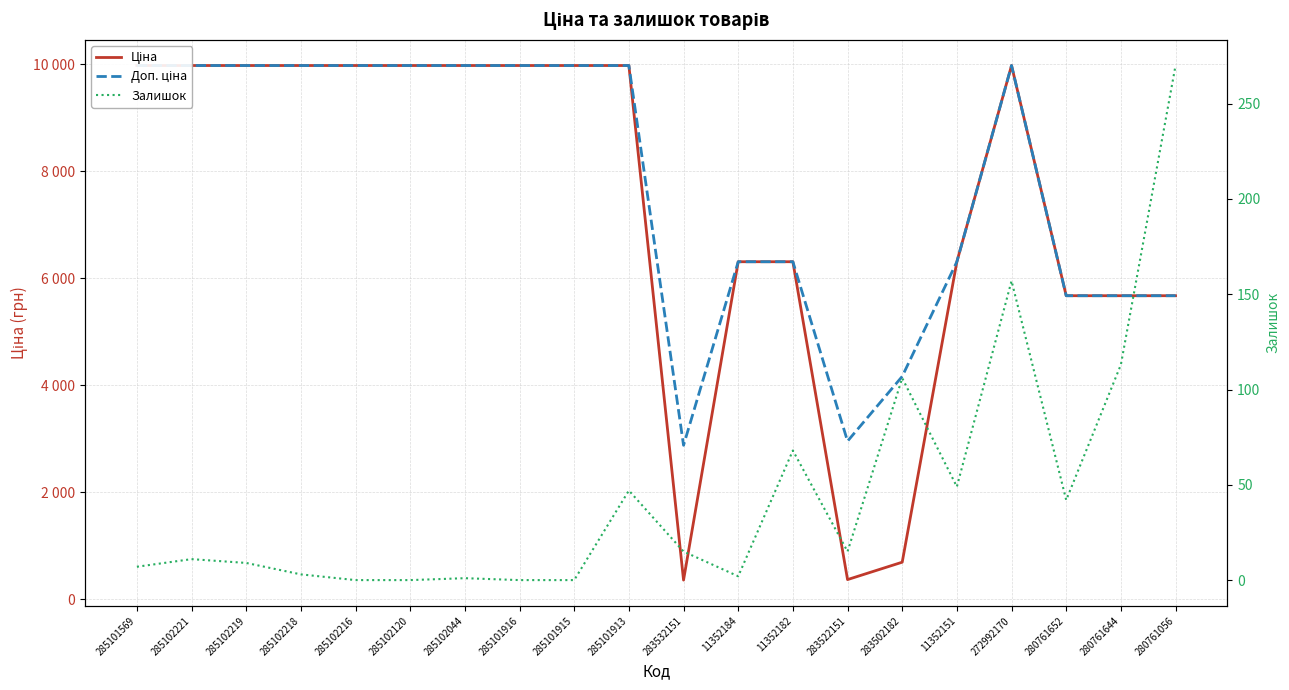

Which series has the largest range (max minus min)?

Ціна